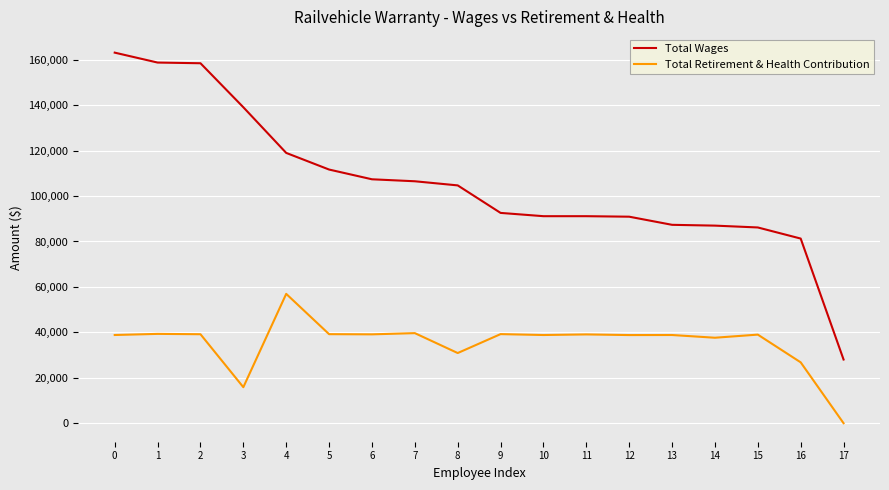

At which category does the chart reach its minimum across all series?

17